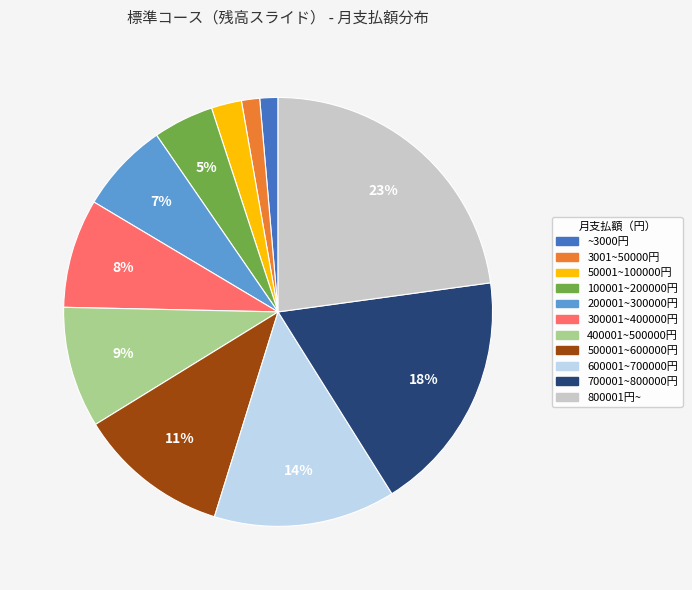

Is there a majority slice in this chart?

No